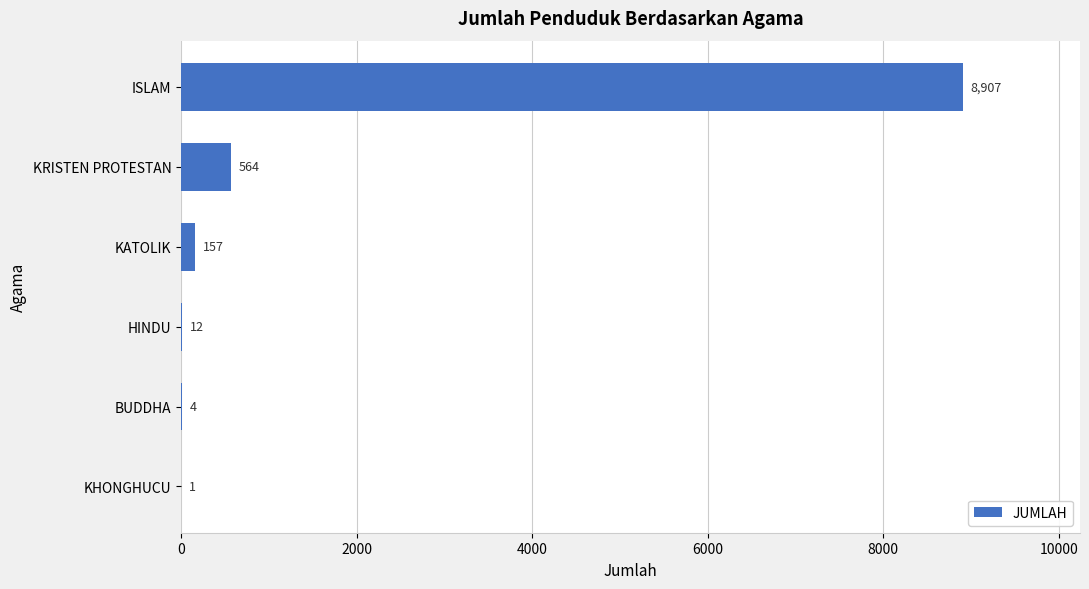

Which has a higher value, ISLAM or HINDU?

ISLAM